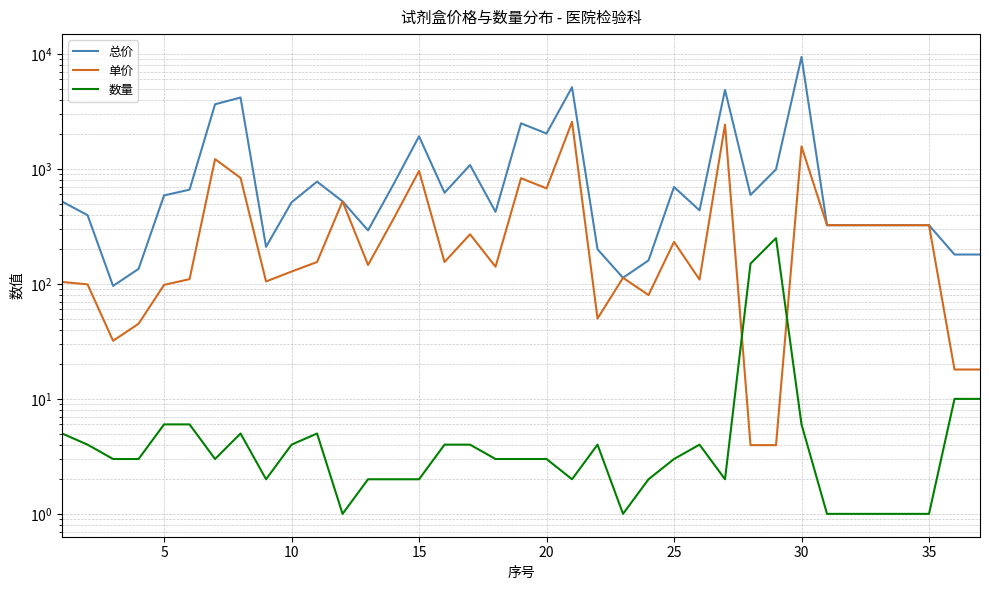

How many data points in 单价 are above 155?

17